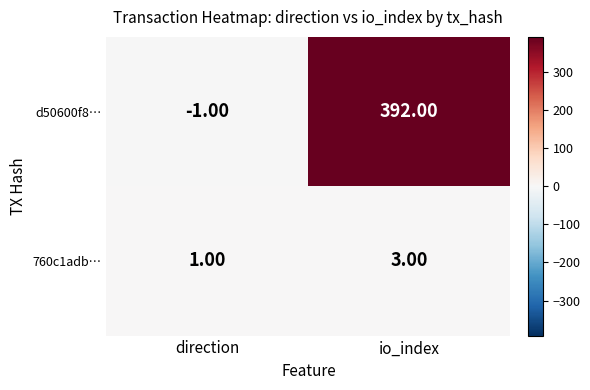

What is the average value of the d50600f8… series?

196